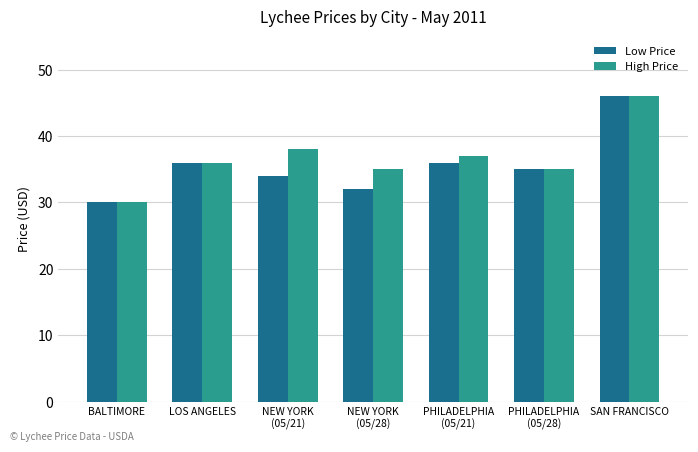

What is the difference between the maximum and minimum values in the Low Price series?

16